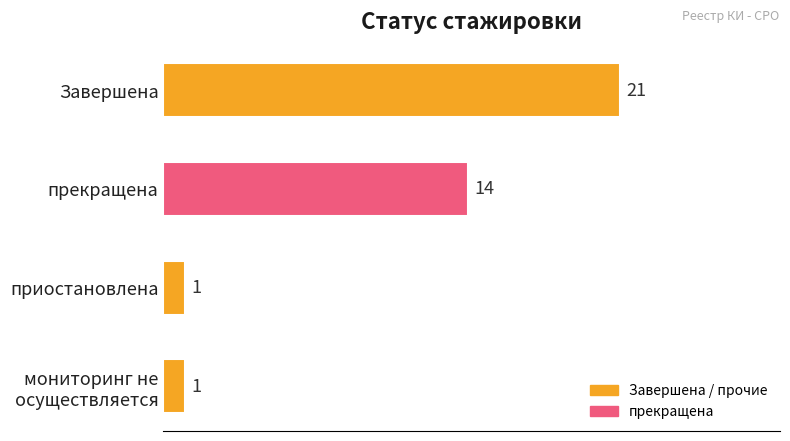

Does the chart contain any negative values?

No